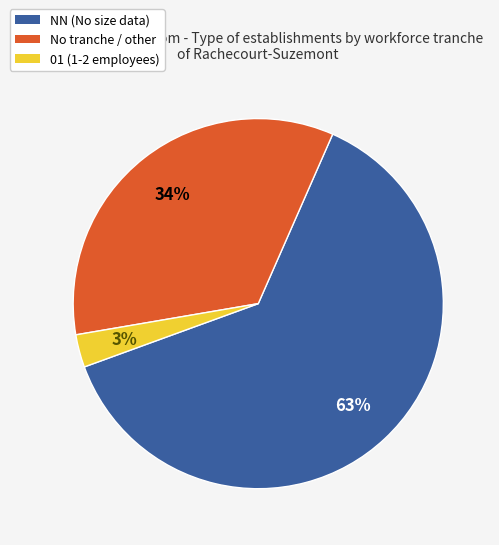

Is there any slice that represents more than half of the pie?

Yes